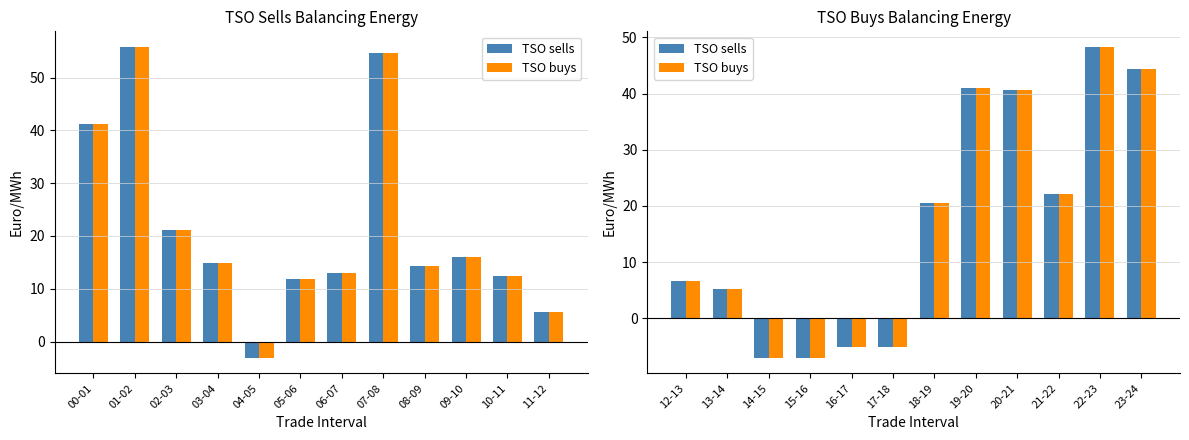

Is the value of TSO sells at 23-24 greater than the value of TSO buys at 23-24?

No